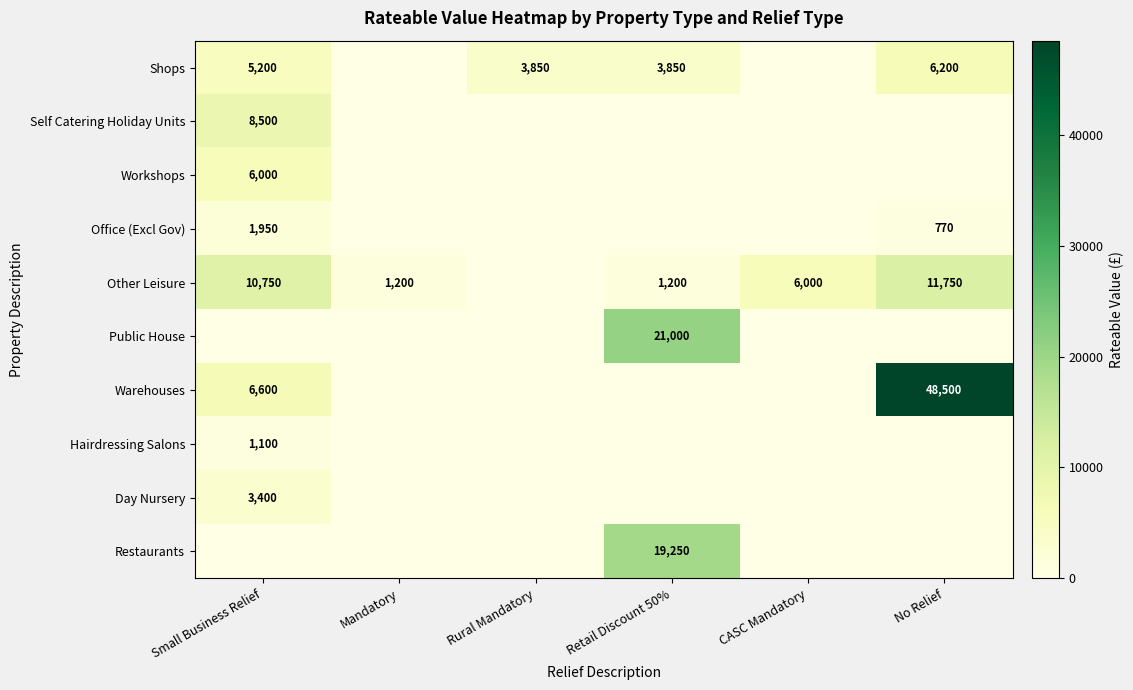

The Other Leisure series shows 15381 at No Relief. True or false?

False